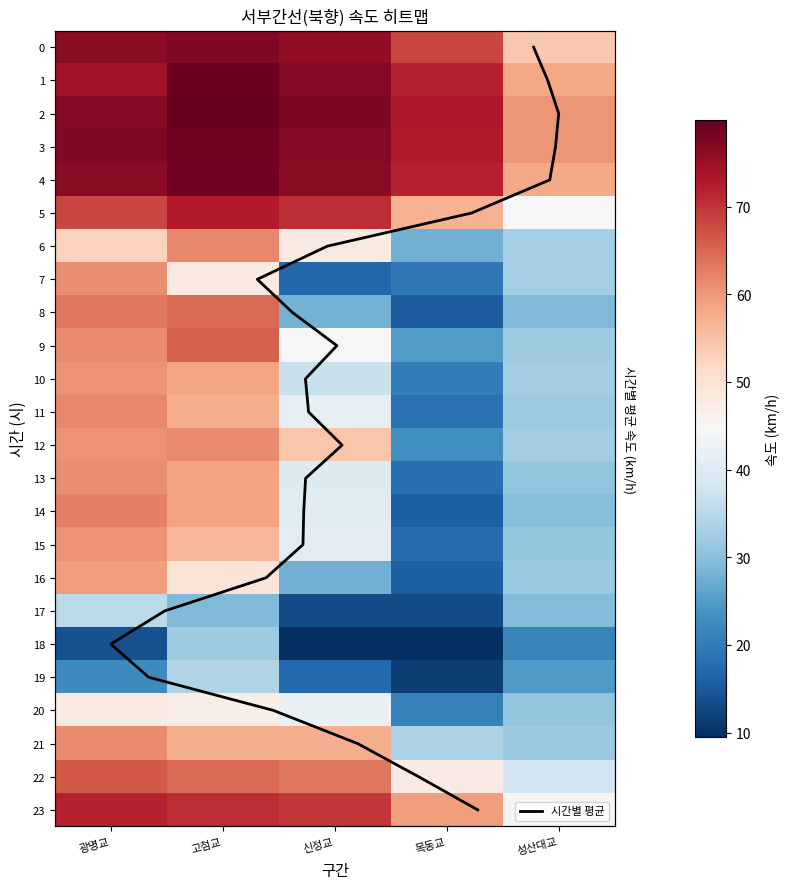

What is the spread (max minus min) of values at 신정교?

68.0